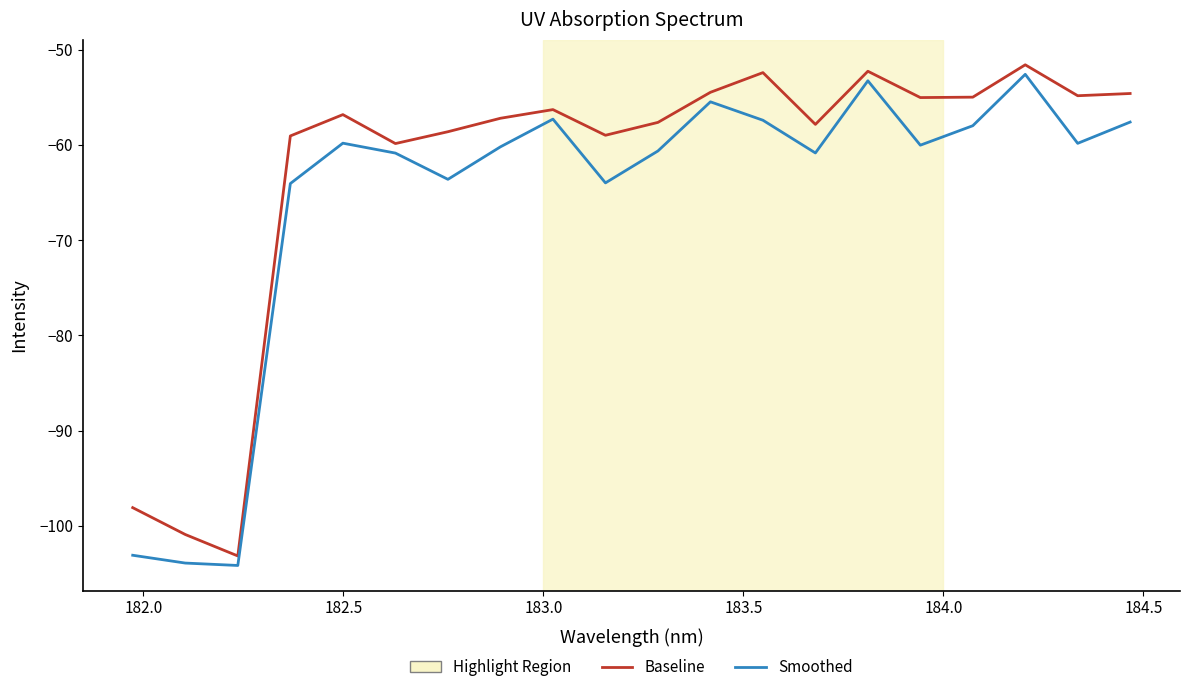

What is the greatest value displayed?

-51.6